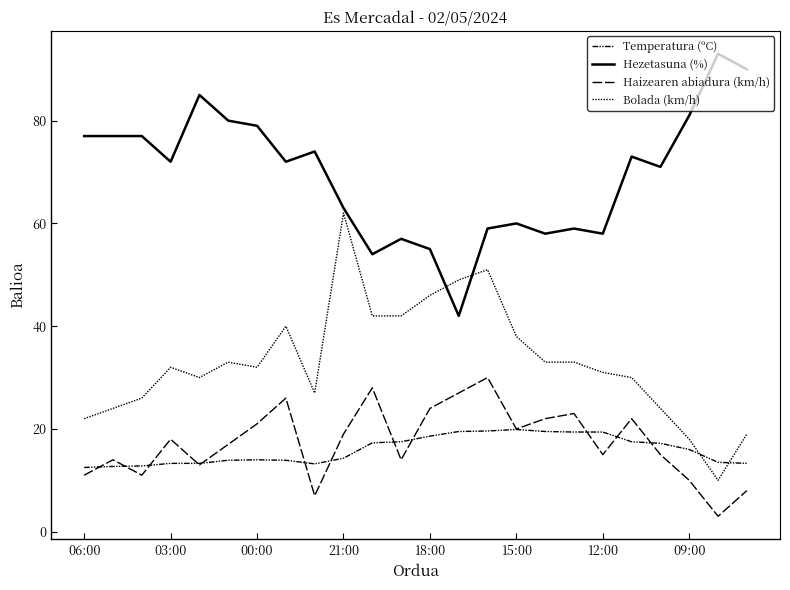

Does the chart display data point markers on the line(s)?

No